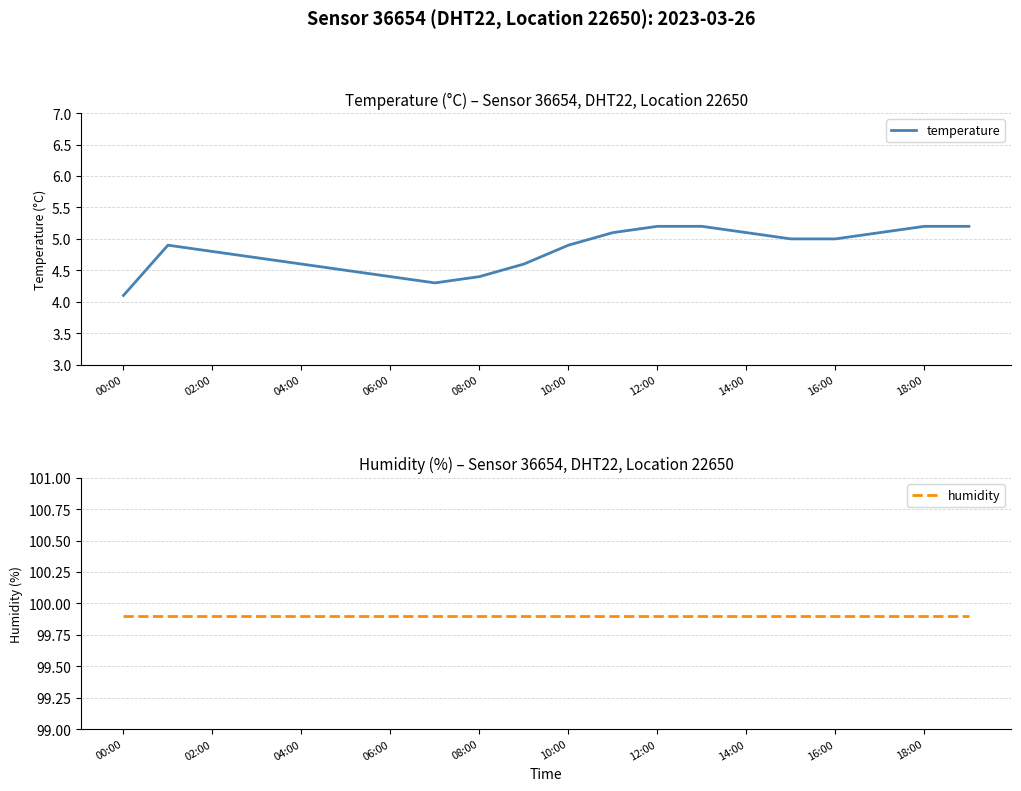

Which category has the lowest value in the temperature series?

00:00